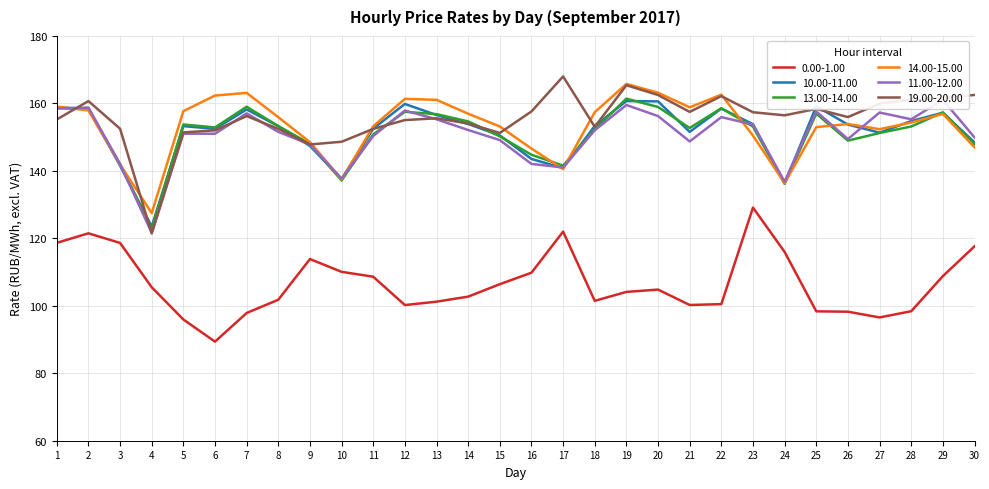

Does the chart have visible grid lines?

Yes